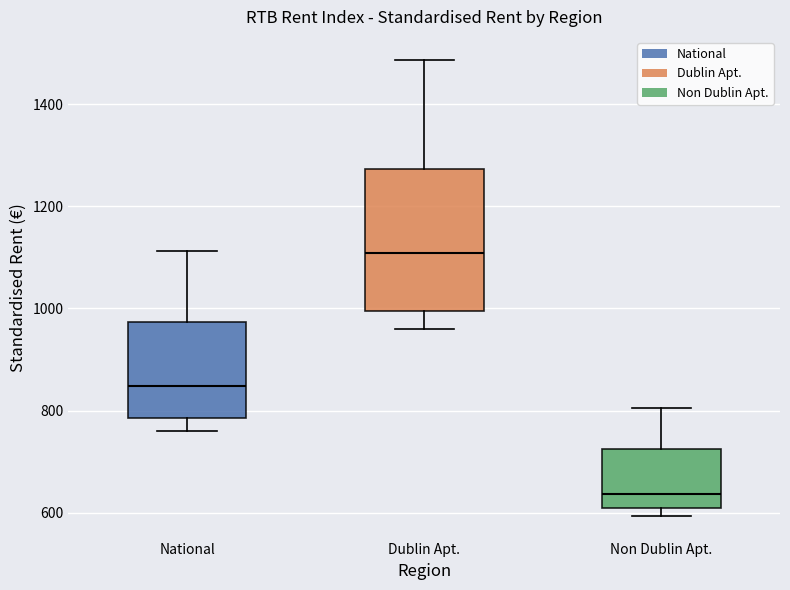

Reading left to right, read every box against the y-axis: the position of its median line, the range the box covers, and the ends of its whiskers. The values are not printed on the chart, so give them approximately, as read against the axis.

National: median 840, box 780 to 980, whiskers 760 to 1120
Dublin Apt.: median 1100, box 1000 to 1280, whiskers 960 to 1480
Non Dublin Apt.: median 640, box 600 to 720, whiskers 600 (just below the box's lower edge) to 800